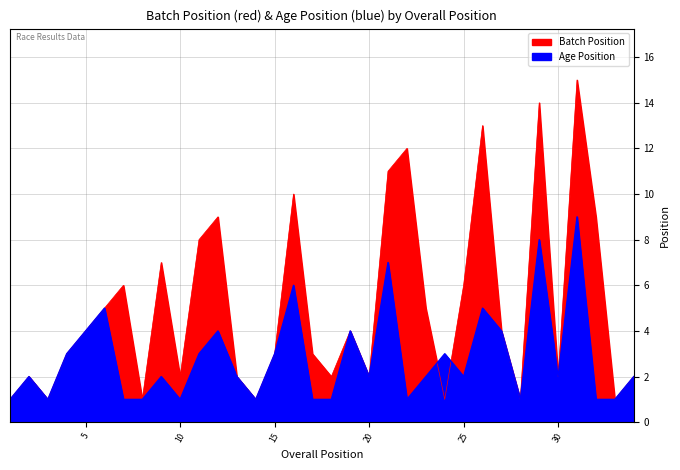

After their last crossing, which series has the higher values: Batch Position or Age Position?

Batch Position